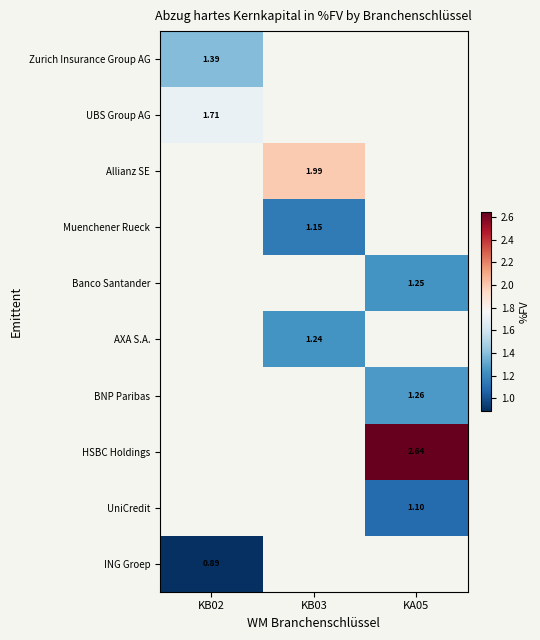

Is the value of Muenchener Rueck at KB03 greater than the value of ING Groep at KB02?

Yes